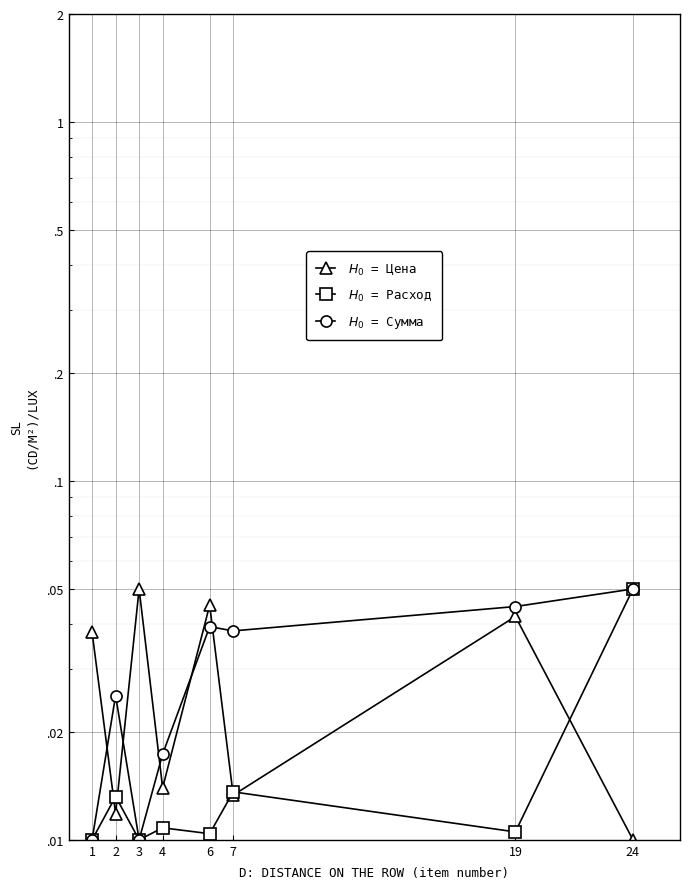

What are all the series names shown in the legend?

Цена (price), Общий расход (total consumption), Сумма (sum, rub)